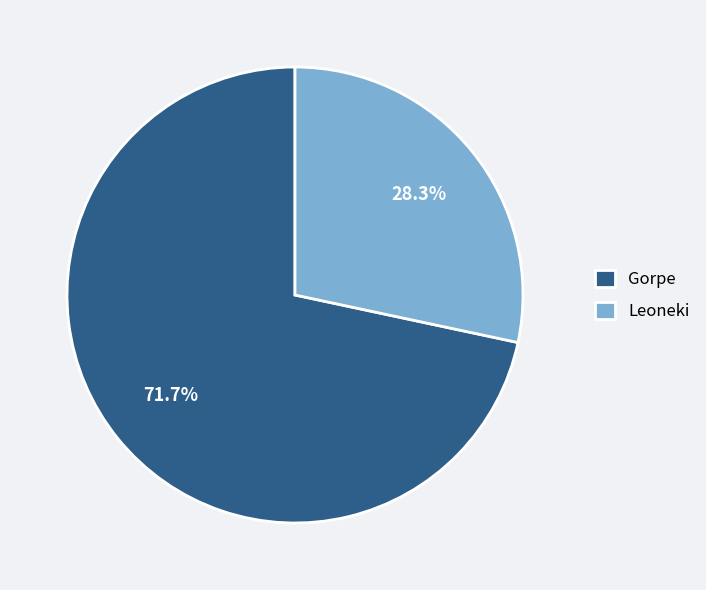

Which has a higher value, Gorpe or Leoneki?

Gorpe